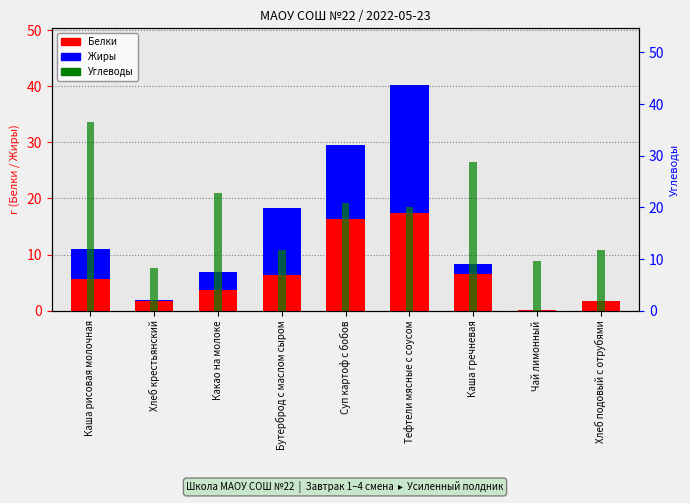

At how many categories does at least one series exceed 29?

1